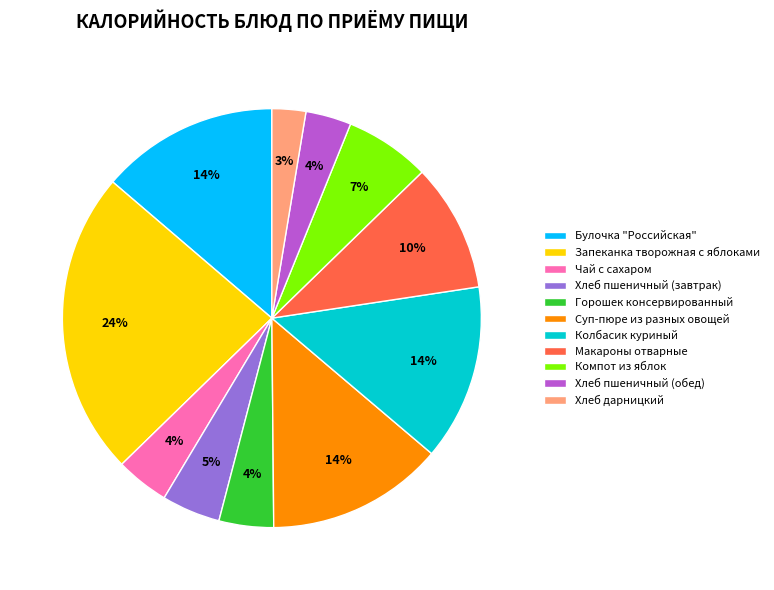

To the nearest percent, what is the average slice percentage?

9%